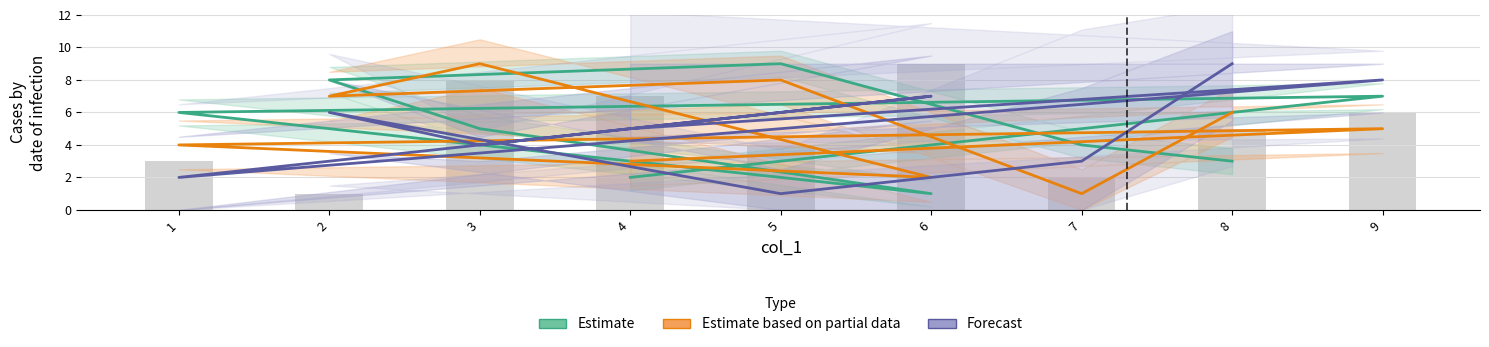

Which series has the largest total across all categories?

Estimate